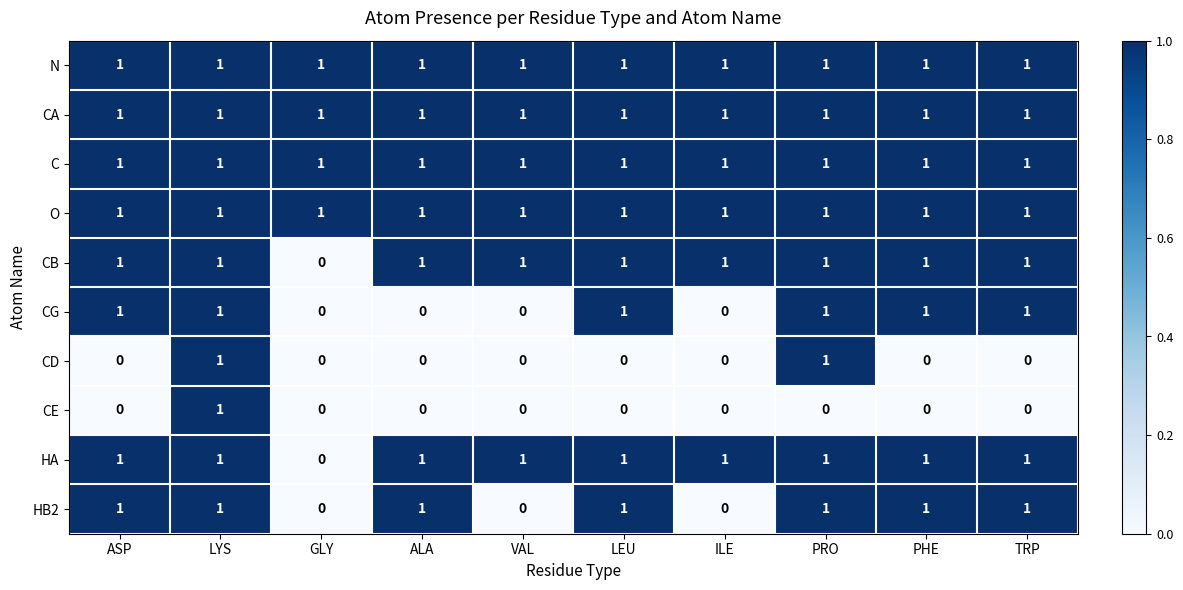

The O series shows 2 at ASP. True or false?

False